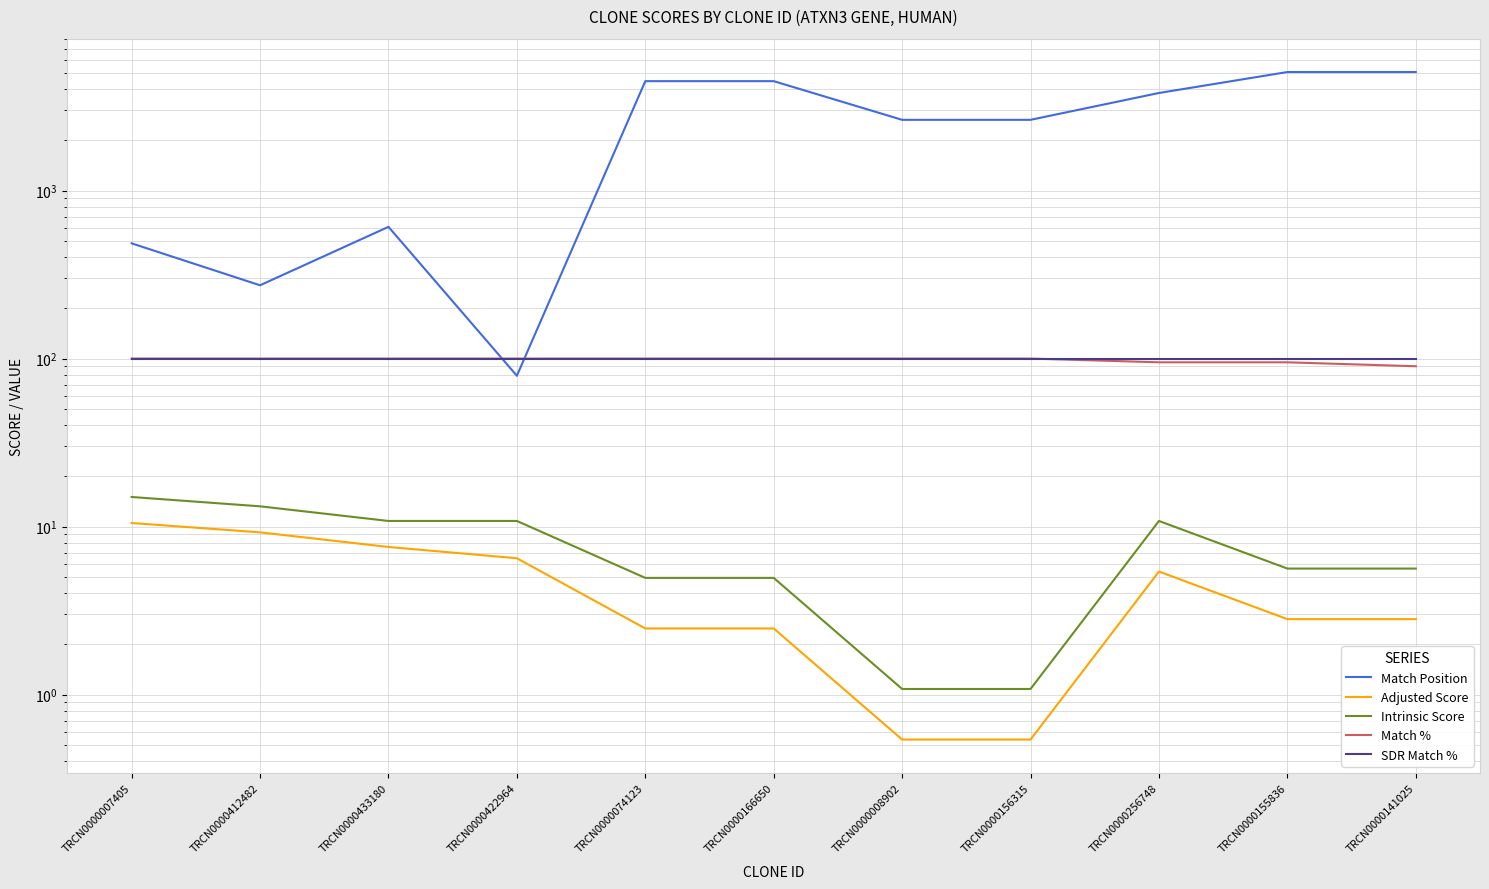

How many values in the Adjusted Score series exceed 2?

9